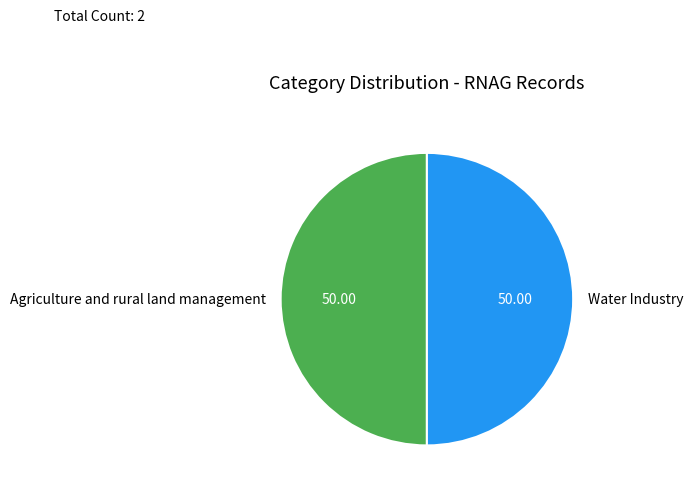

Approximately how many times larger is the value at Water Industry compared to Agriculture and rural land management?

1.0